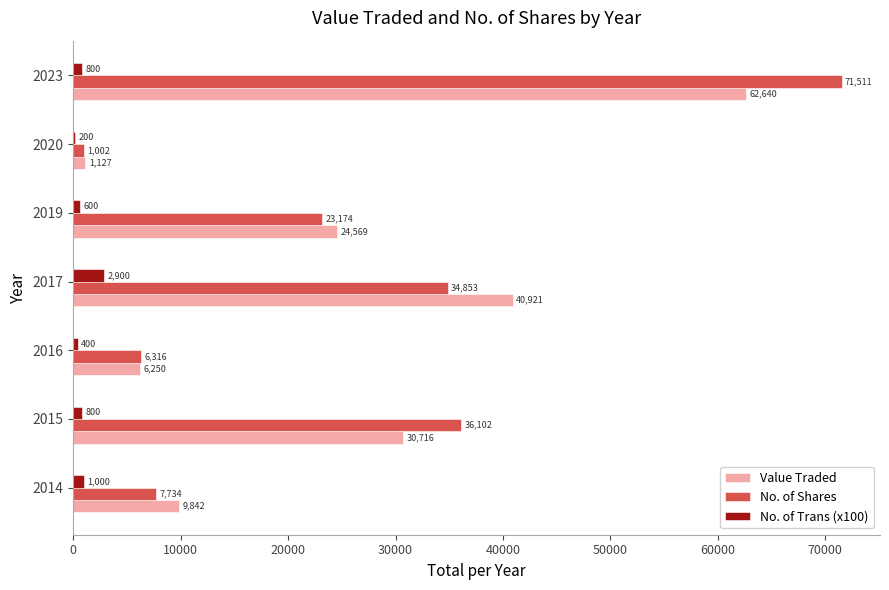

What is the highest value of the Value Traded series?

62640